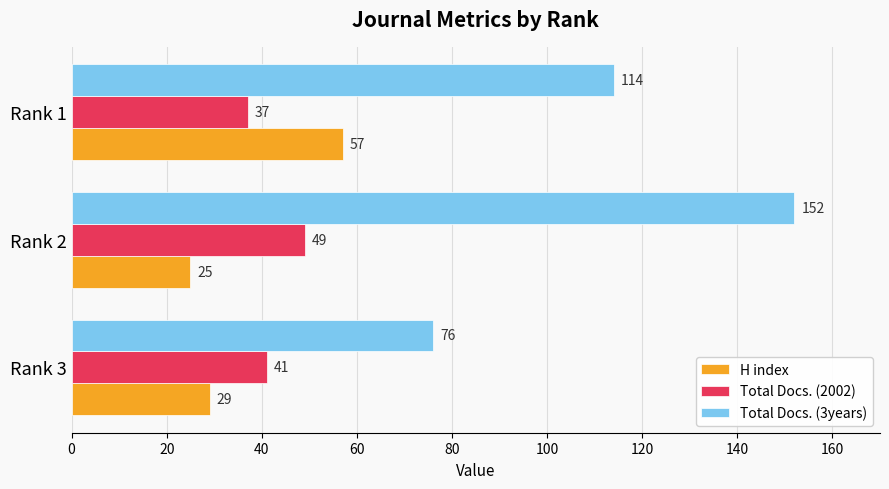

Which series changed the most between Rank 3 and Rank 1?

Total Docs. (3years)